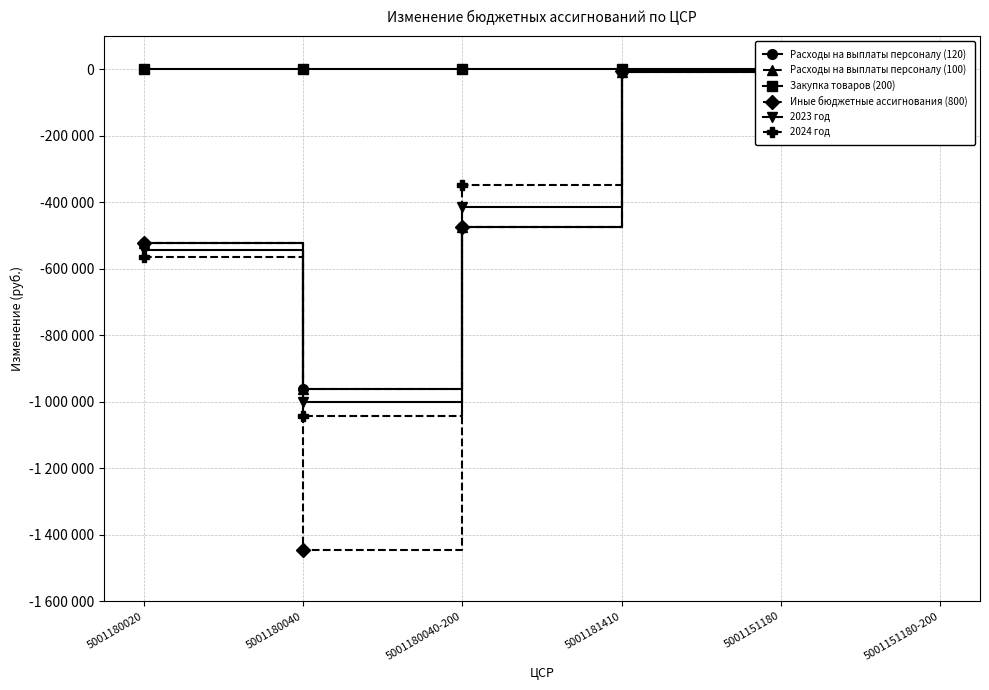

Reading left to right, what are all the values shown in this chart?

Расходы на выплаты персоналу (120): -522276	-962538	-475706	-9000	-86808	-8289
Расходы на выплаты персоналу (100): -522276	-962538	-475706	-9000	-86808	-8289
Закупка товаров (200): 0	0	0	0	0	0
Иные бюджетные ассигнования (800): -522276	-1447244	-475706	-5000	-95097	-8289
2023 год: -543236	-1001340	-412865	-5000	-98176	-11368
2024 год: -565030	-1041673	-347403	-5000	-101511	-14703